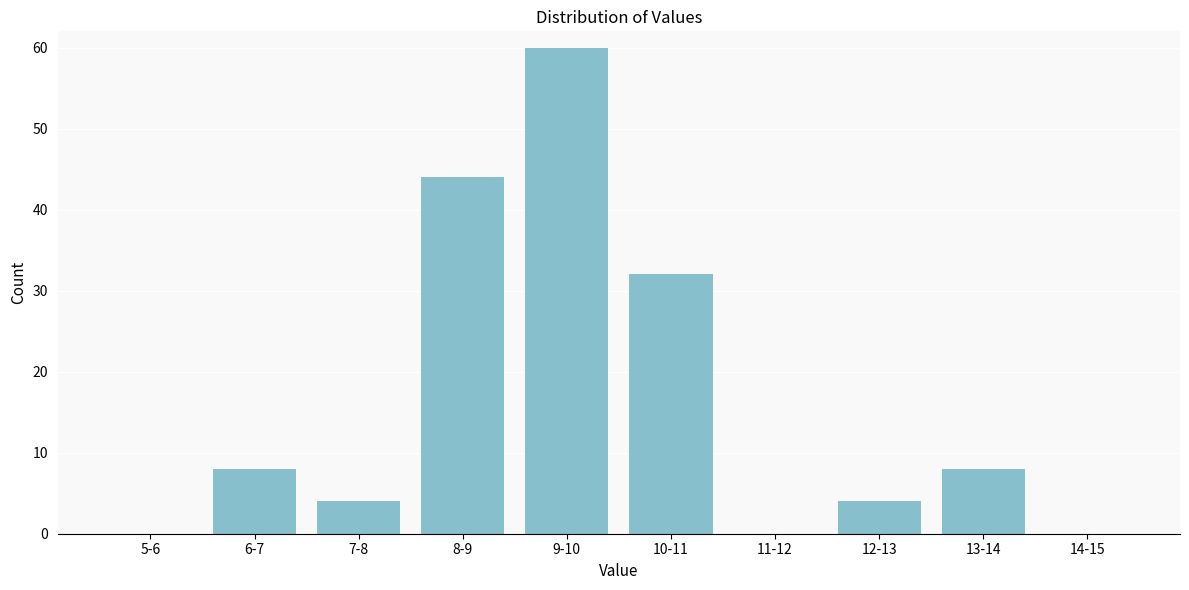

Reading left to right, list all the values displayed in this chart.

5-6=0	6-7=8	7-8=4	8-9=44	9-10=60	10-11=32	11-12=0	12-13=4	13-14=8	14-15=0